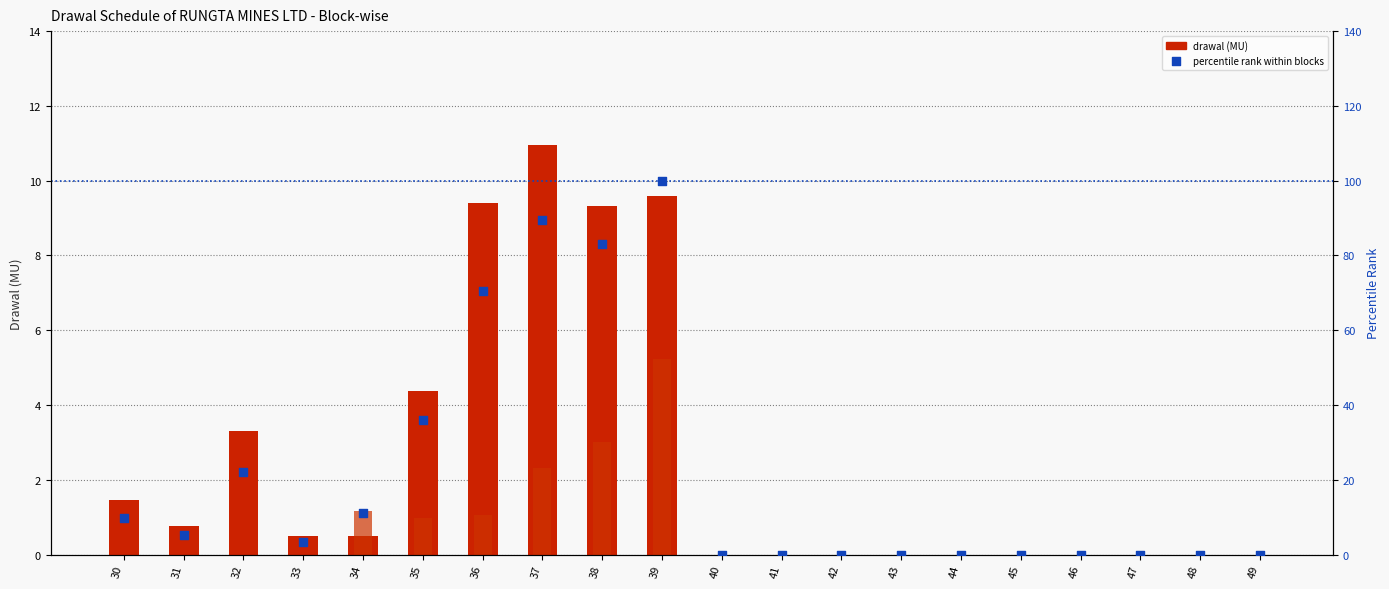

At which category is the sum across all series the highest?

39